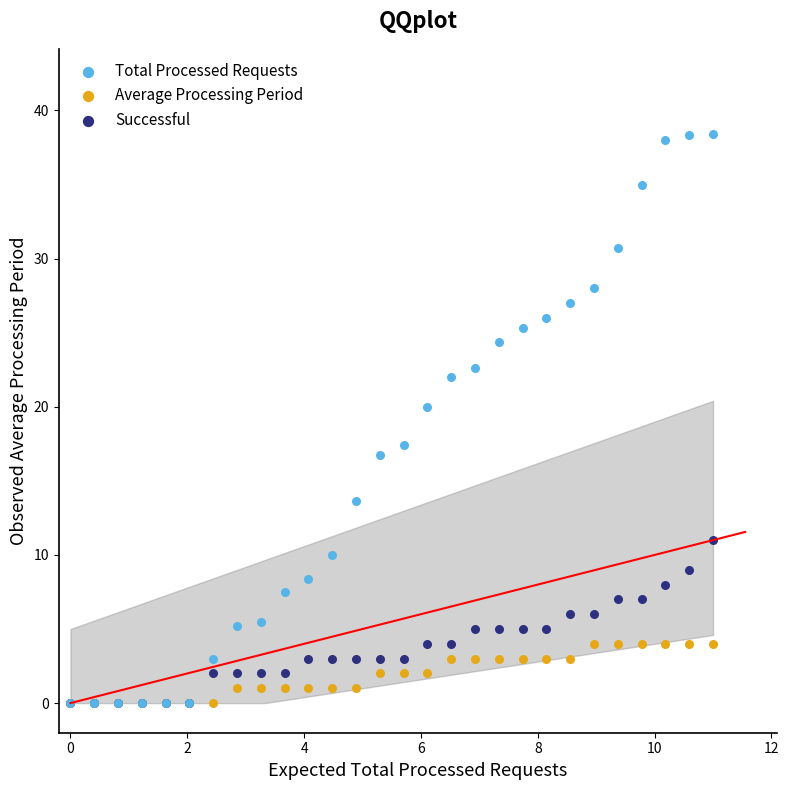

Across all series, what Y value is closest to 19?

20.0